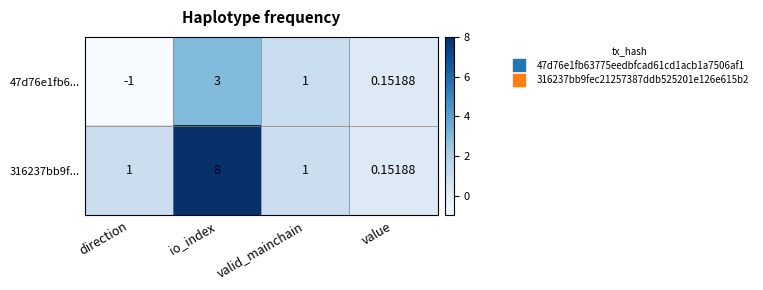

Which category has the lowest value across all series?

direction